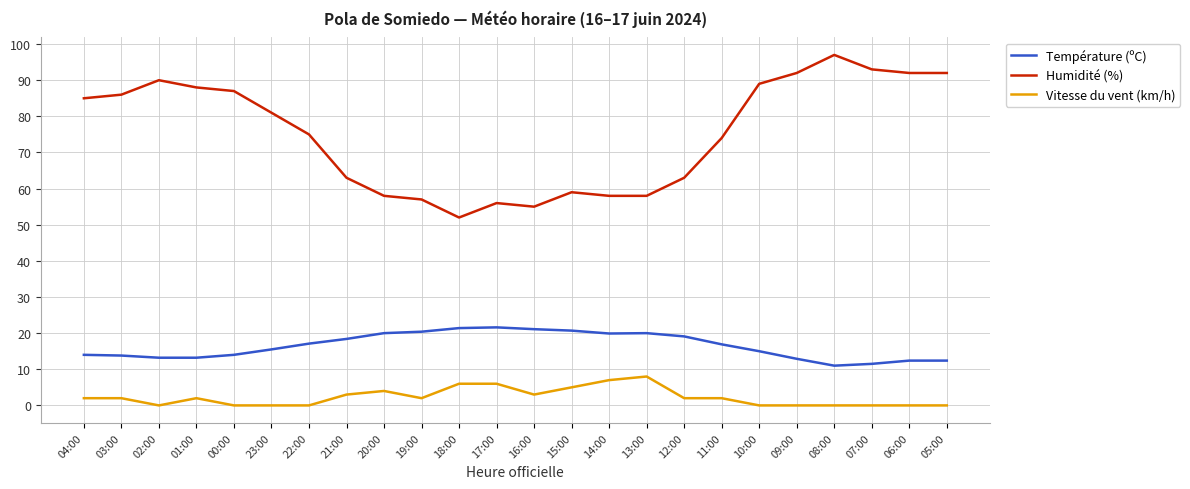

List the series in order of their peak value, lowest first.

Vitesse du vent (km/h), Température (ºC), Humidité (%)